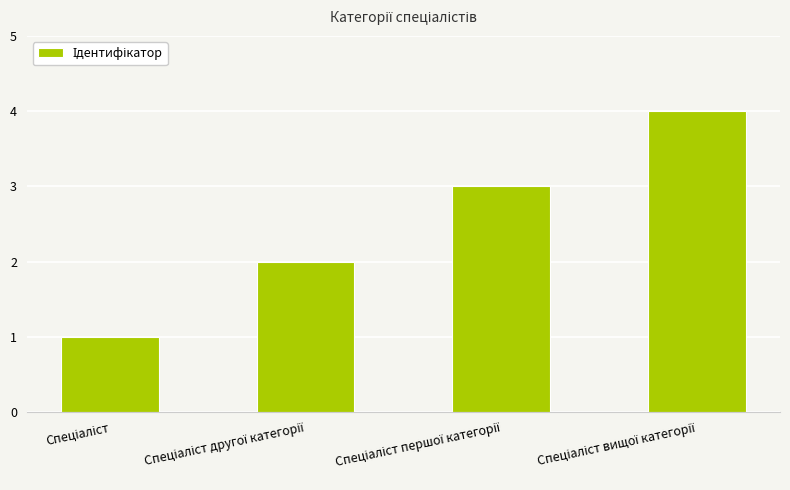

How many values are below 3?

2